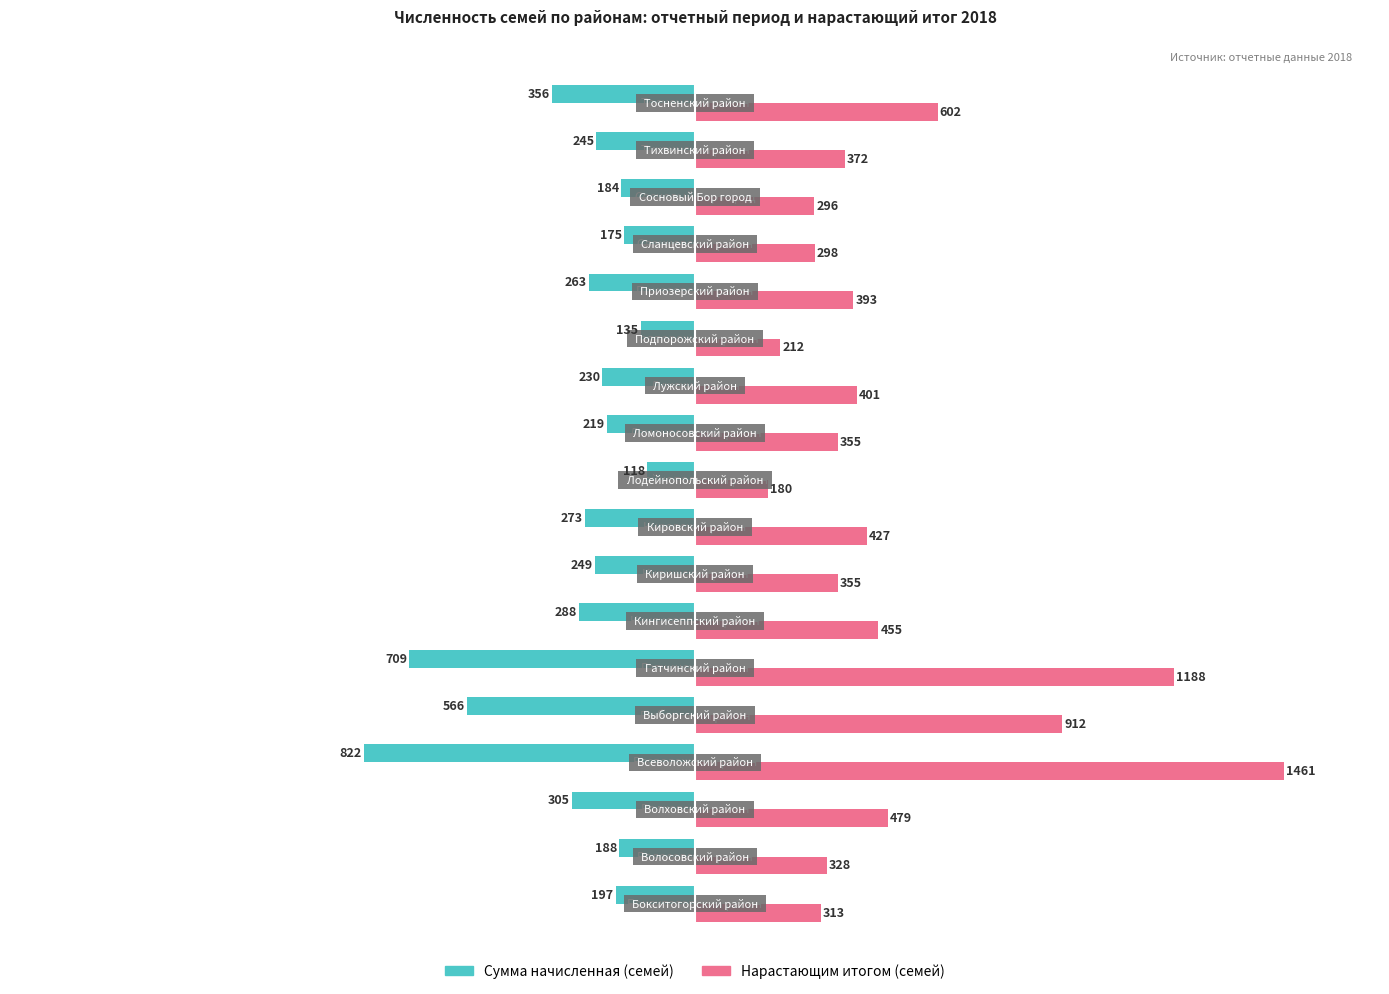

How many values in the Нарастающим итогом (семей) series are below 393?

9